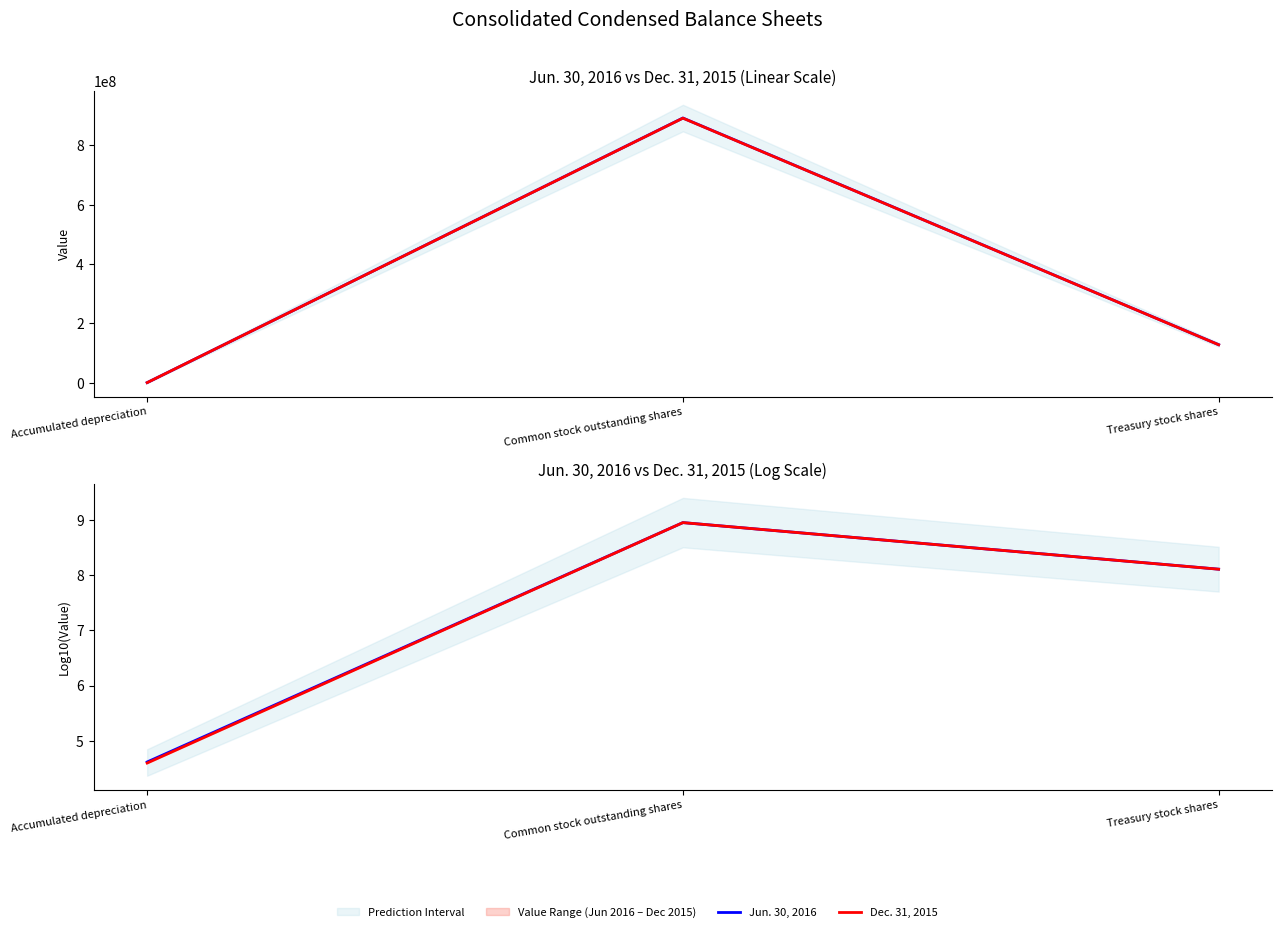

At Common stock outstanding shares, list the series in order from largest to smallest.

Jun. 30, 2016, Dec. 31, 2015